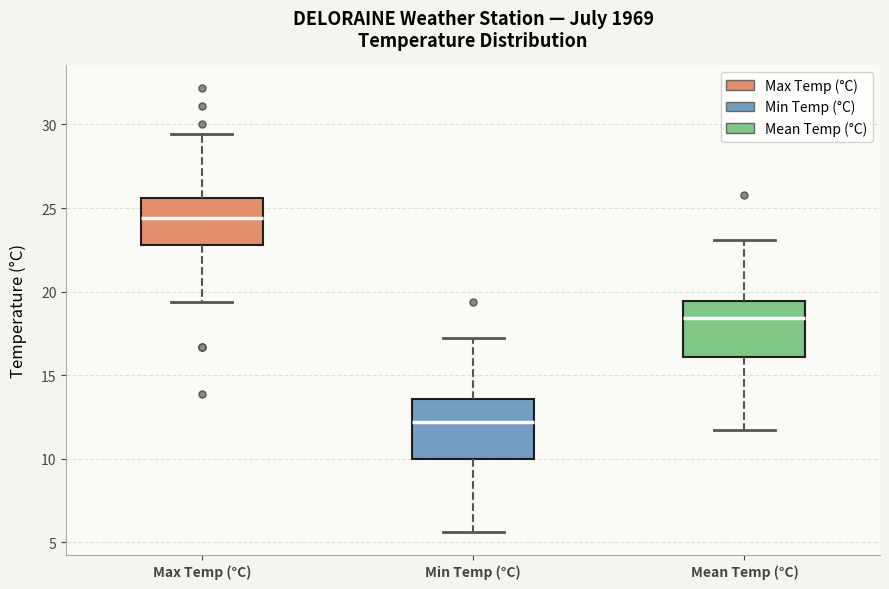

Reading left to right, transcribe this box plot: for each box, give where its median line is, the range the box spans, and where its two whiskers end, as read against the y-axis. The values are not printed on the chart, so give them approximately, as read against the axis.

Max Temp (°C): median 24.5, box 23.0 to 25.5, whiskers 19.5 to 29.5
Min Temp (°C): median 12.0, box 10.0 to 13.5, whiskers 5.5 to 17.0
Mean Temp (°C): median 18.5, box 16.0 to 19.5, whiskers 11.5 to 23.0